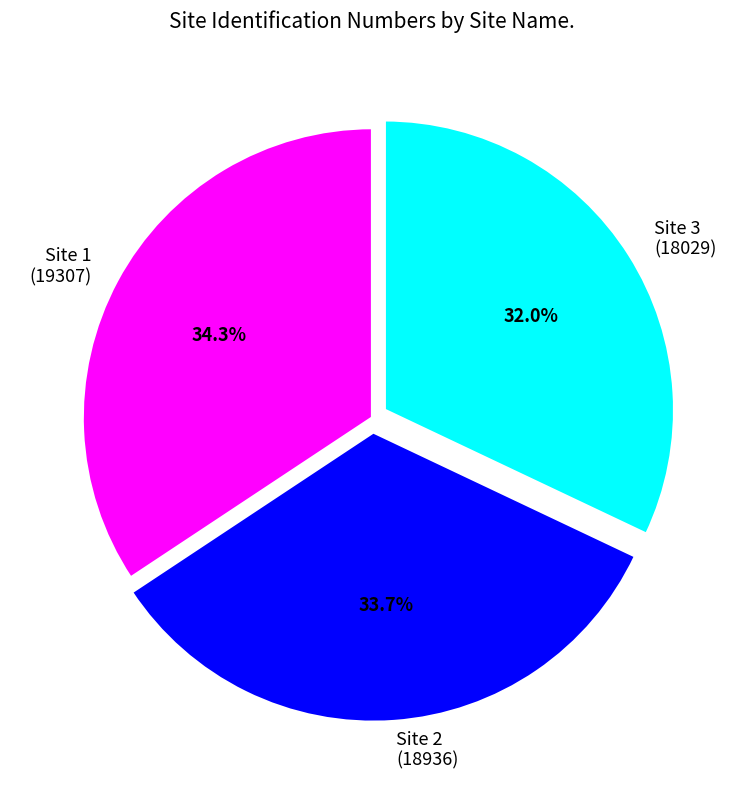

What portion of the pie excludes Site 1 (19307)?

65.7%